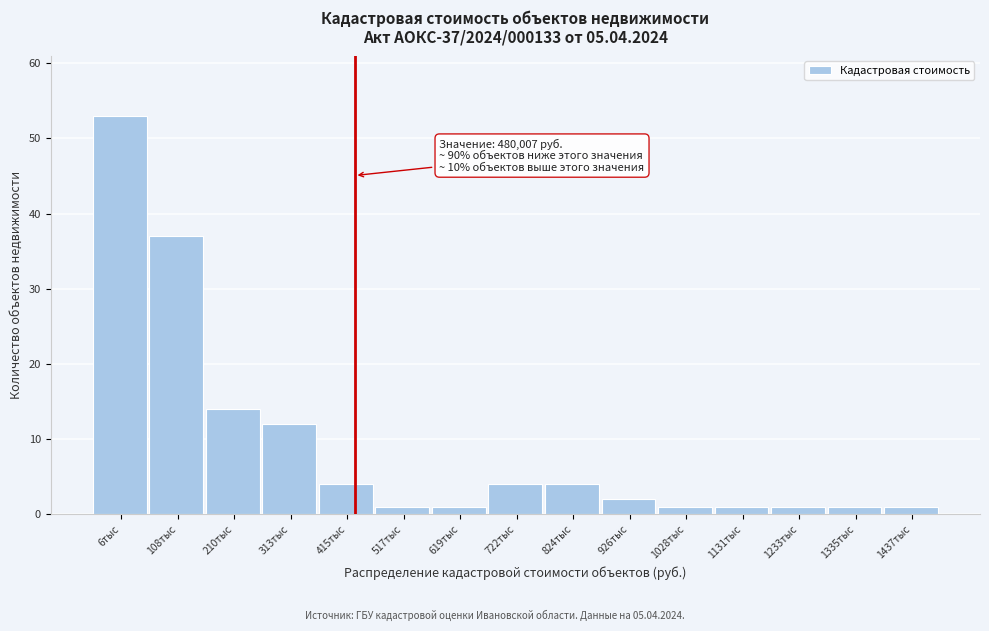

Reading left to right, what are all the values shown in this chart?

53	37	14	12	4	1	1	4	4	2	1	1	1	1	1